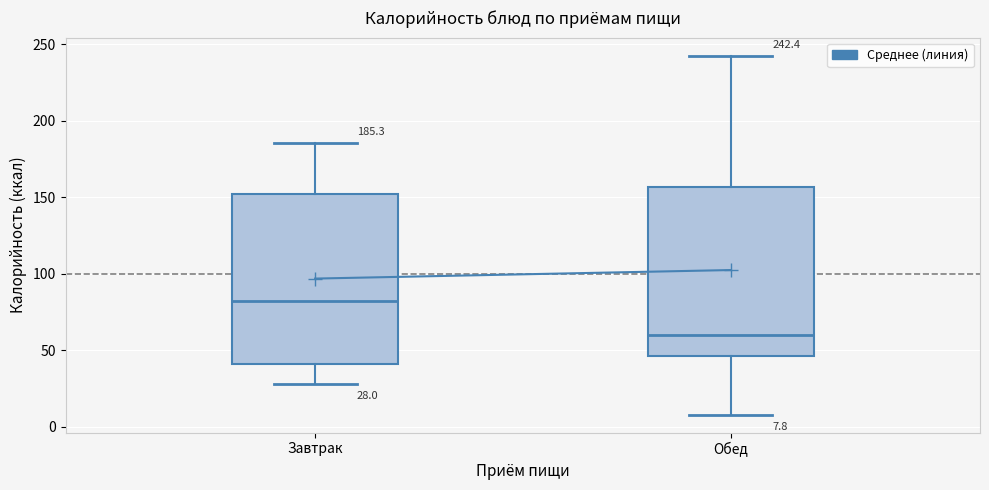

Which box has the lowest median line?

Обед